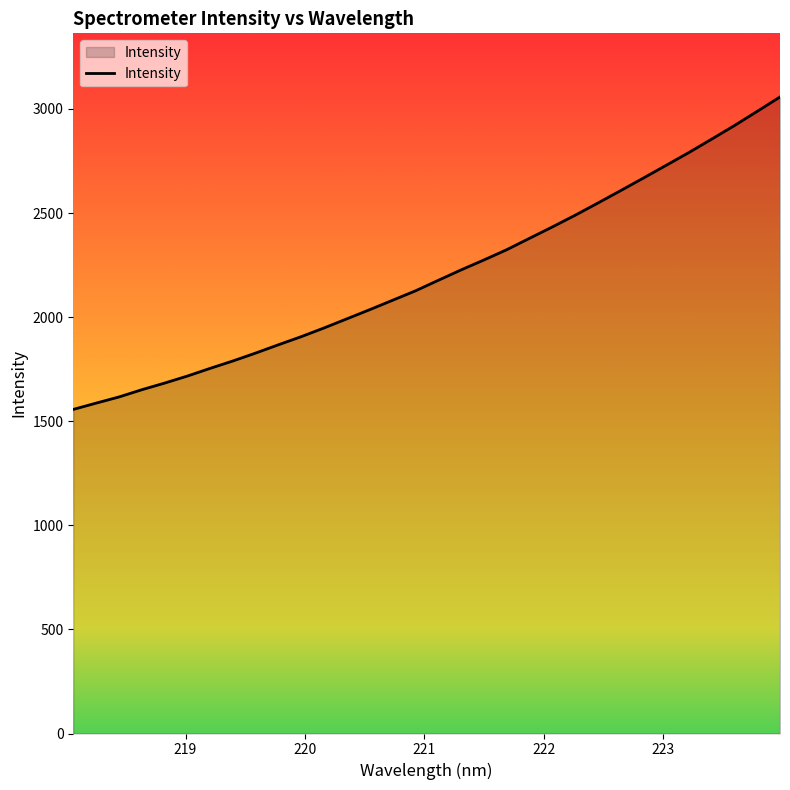

What is the maximum value shown in the chart?

3057.2